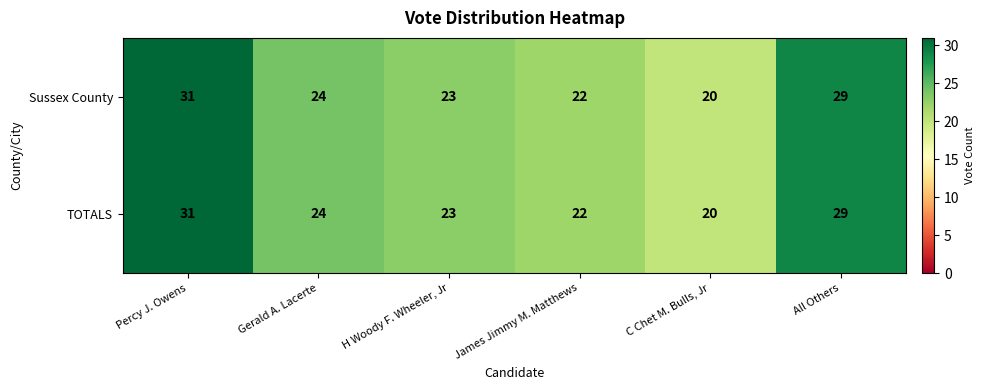

How many categories are shown in the chart?

6